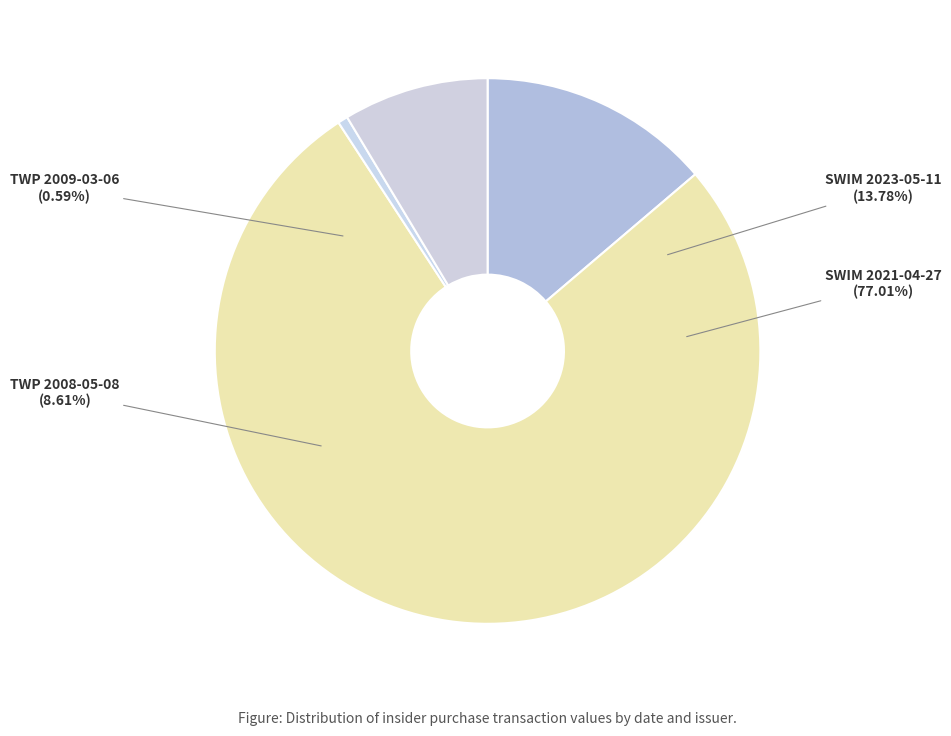

To the nearest percent, what portion does SWIM 2023-05-11 represent?

14%